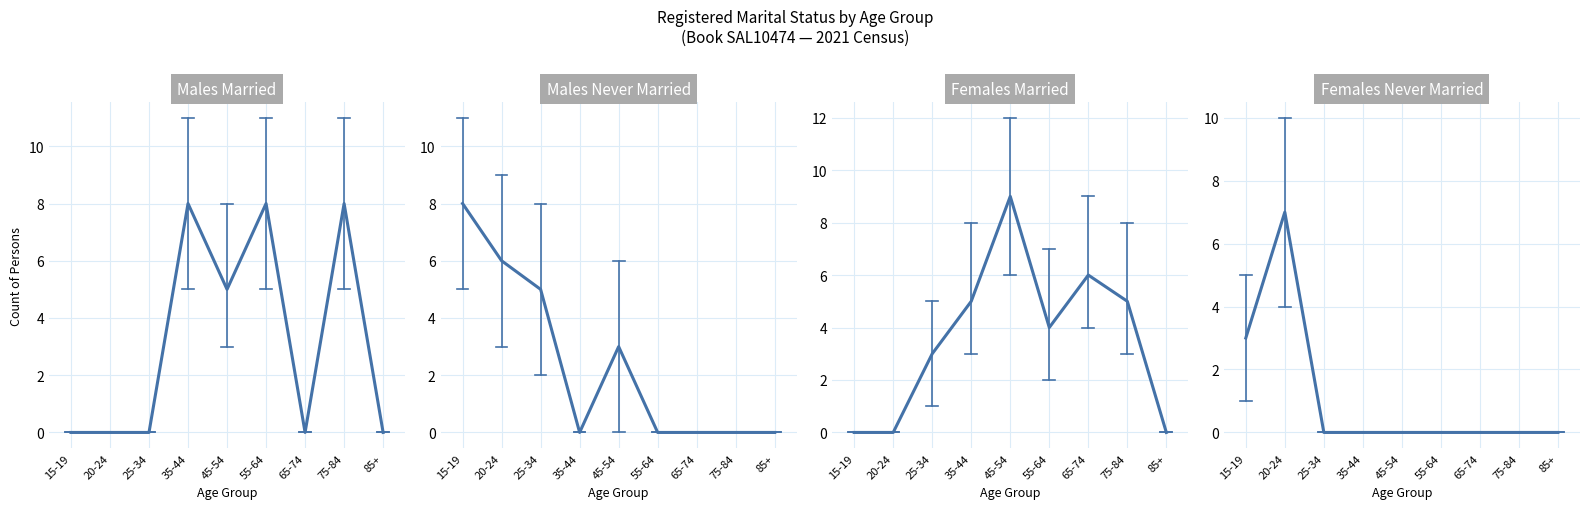

Count the Females Never Married values in the range 0 to 1.

7